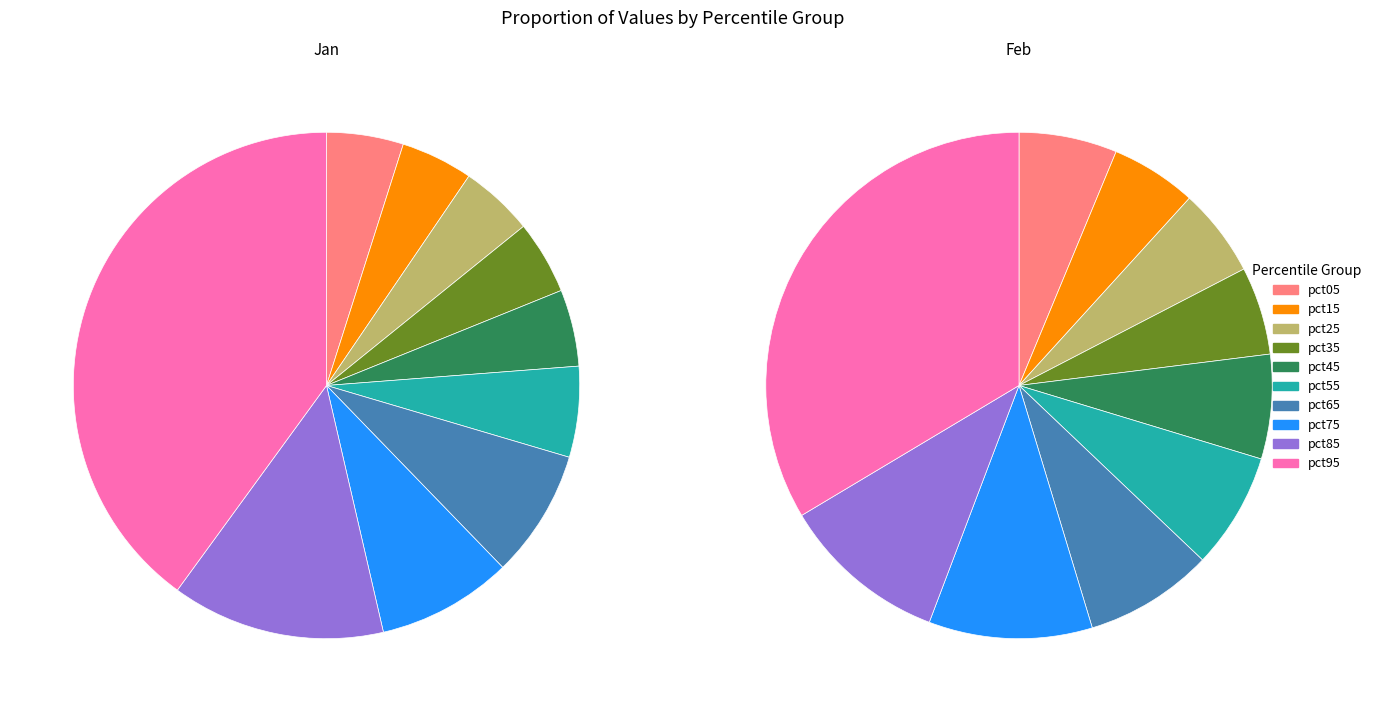

Does 4 represent more than half of the total?

No